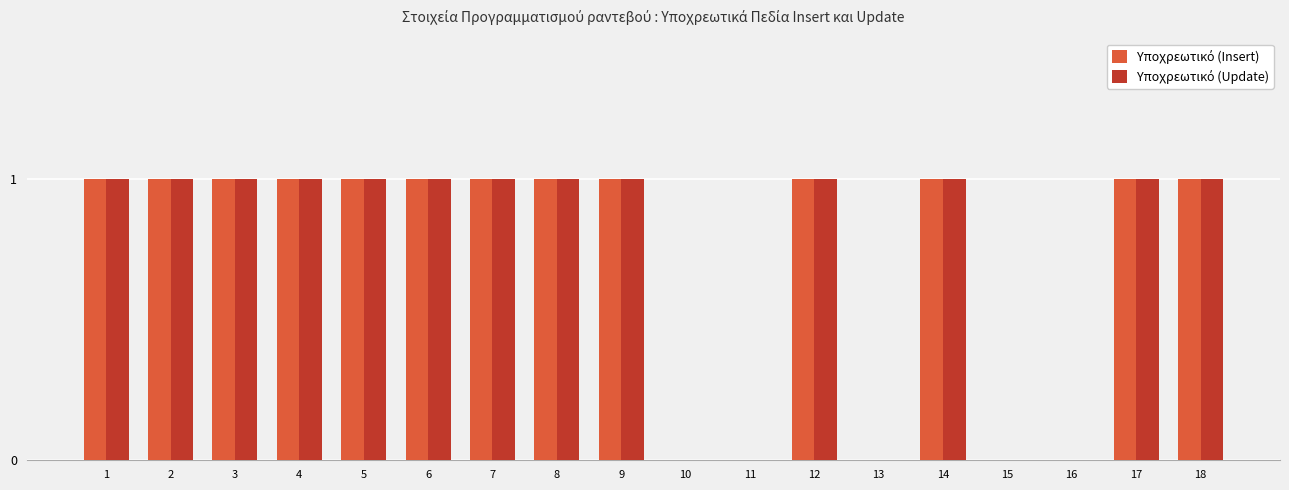

How many data points does each series have?

18